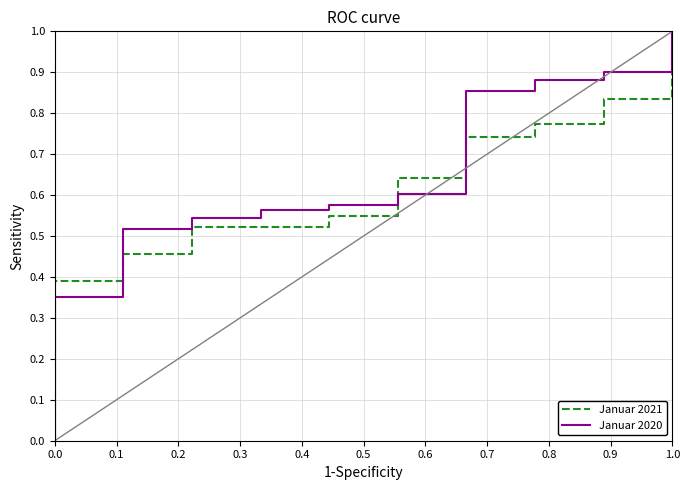

Is it true that Januar 2021 equals 0.8 at 0.8?

True